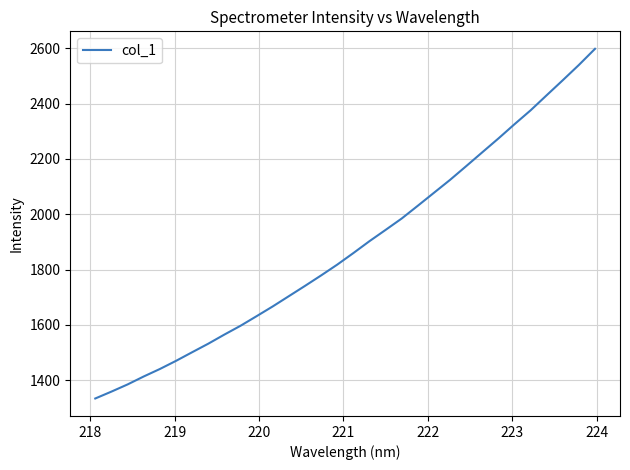

What is the smallest value displayed?

1333.8